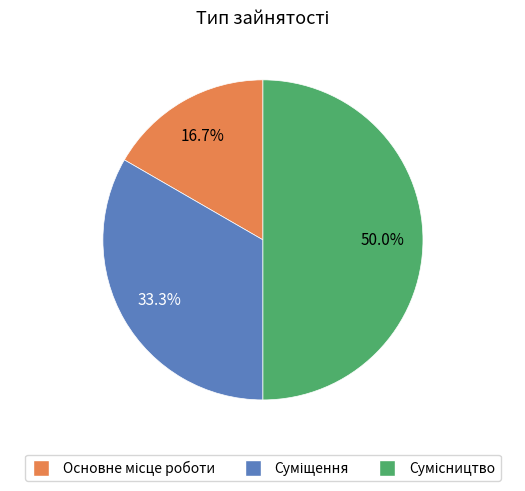

How many segments does this pie chart have?

3